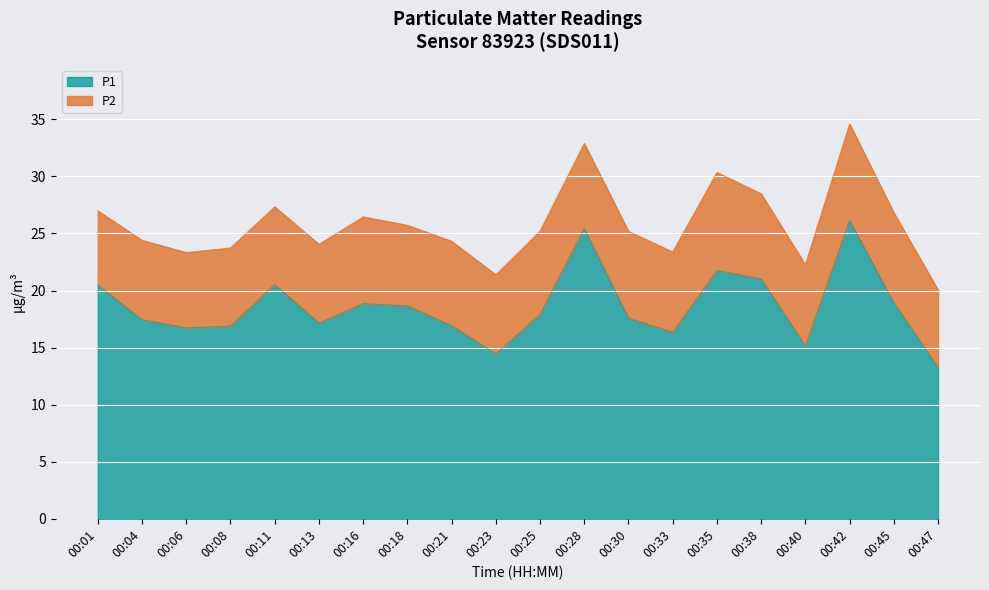

True or false: the data shows 34.6 at 00:28.

False